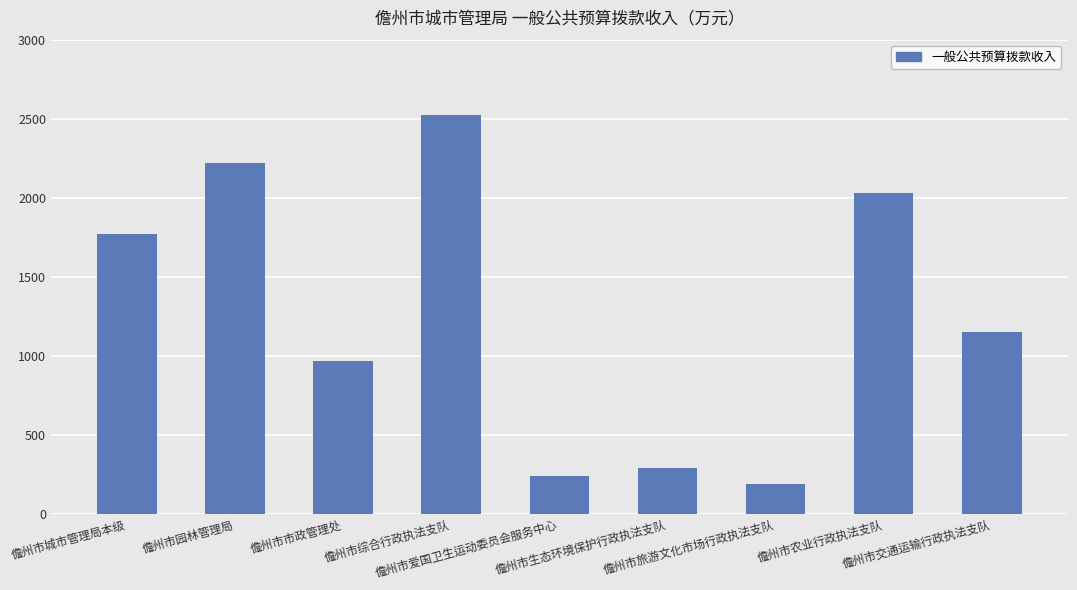

List the labels in order of value, smallest first.

儋州市旅游文化市场行政执法支队, 儋州市爱国卫生运动委员会服务中心, 儋州市生态环境保护行政执法支队, 儋州市市政管理处, 儋州市交通运输行政执法支队, 儋州市城市管理局本级, 儋州市农业行政执法支队, 儋州市园林管理局, 儋州市综合行政执法支队